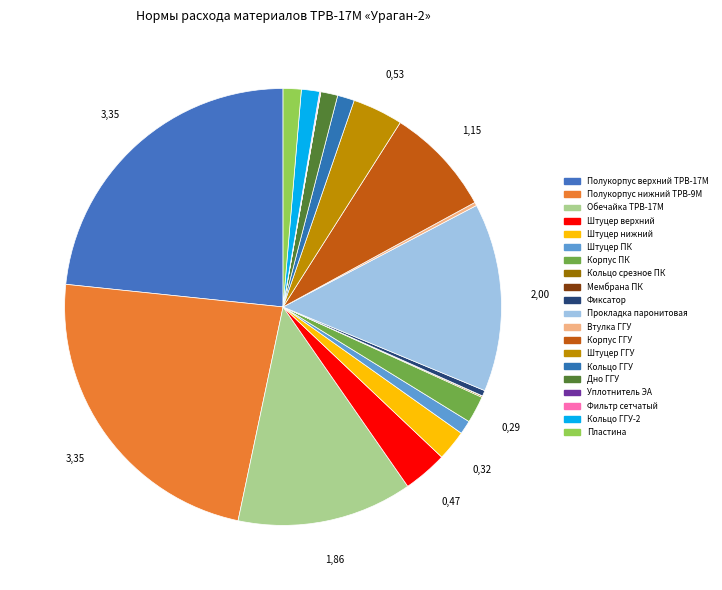

Which category has the biggest portion of the pie?

Полукорпус верхний ТРВ-17М